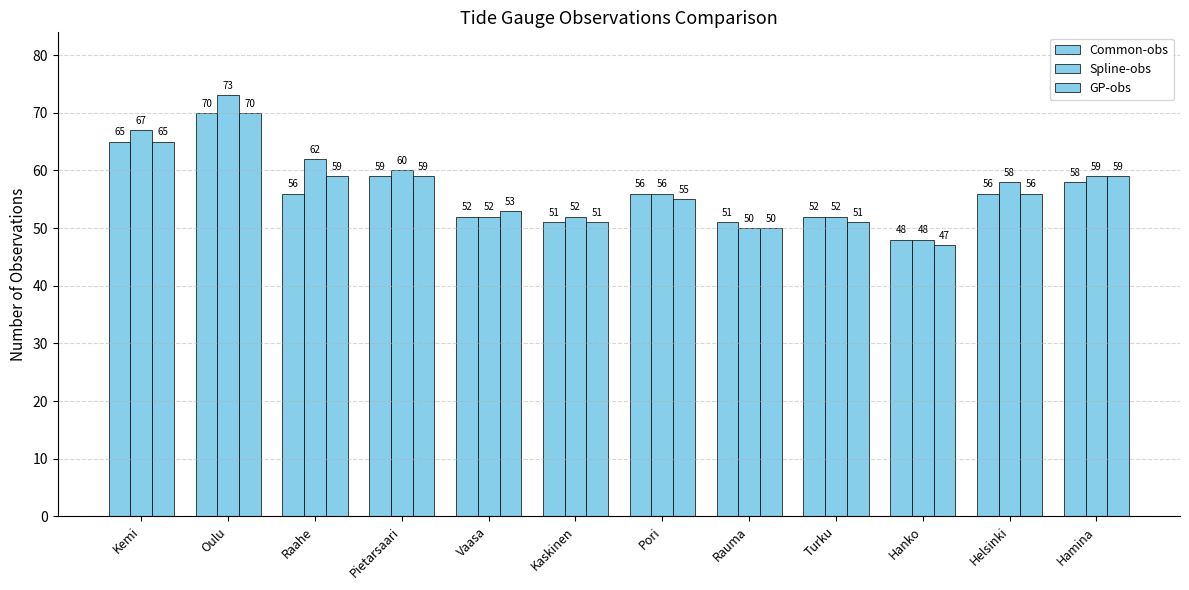

Rank the series at Rauma from highest to lowest value.

Common-obs, Spline-obs, GP-obs